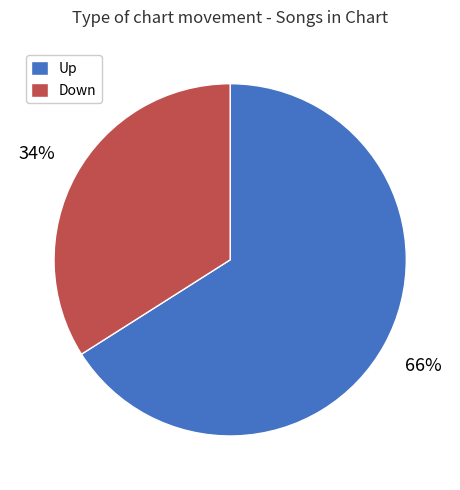

To the nearest percent, what is the average slice percentage?

50%